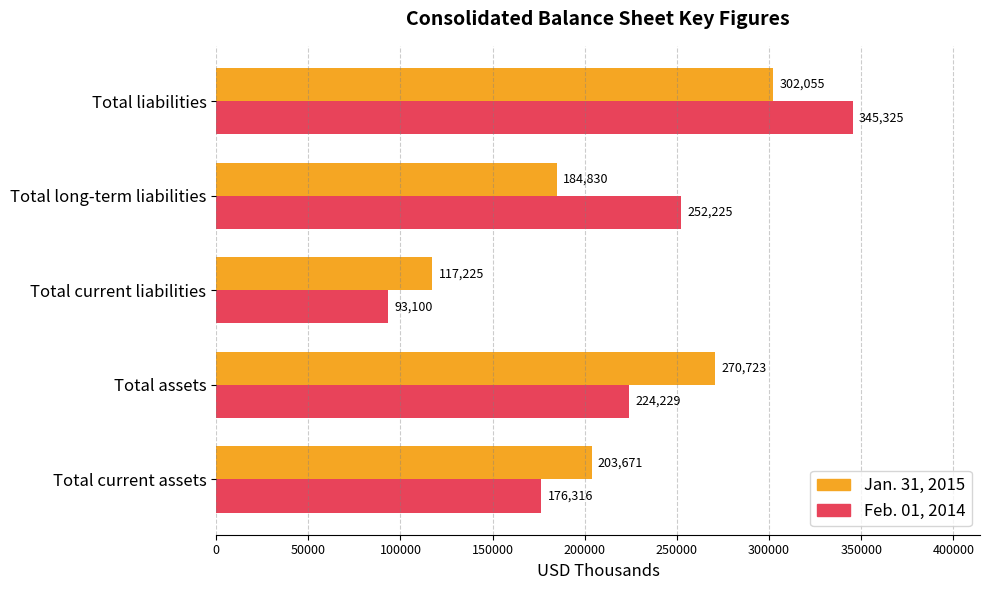

At which category is the sum across all series the highest?

Total liabilities